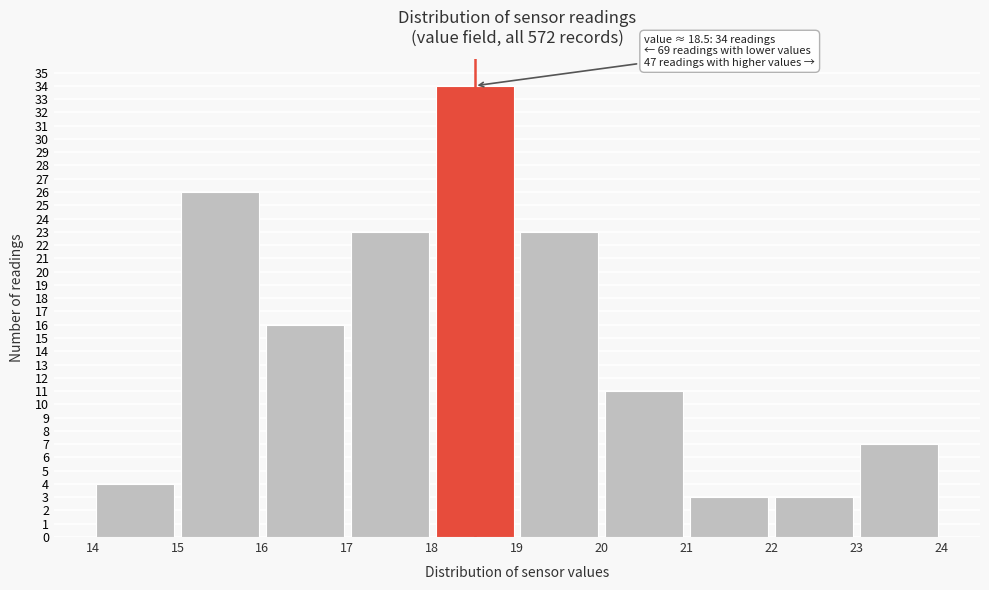

Which range on the x-axis has the tallest bar?

18 to 19